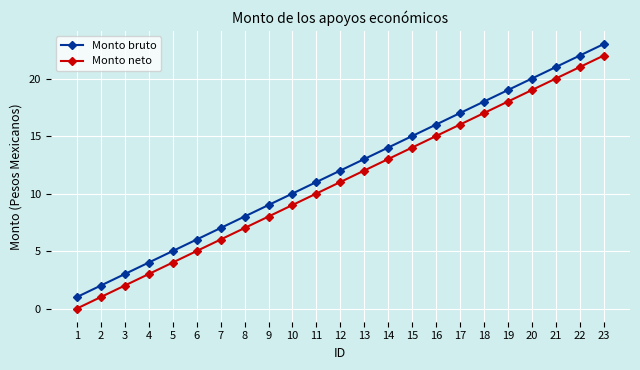

At which category is the sum across all series the highest?

23